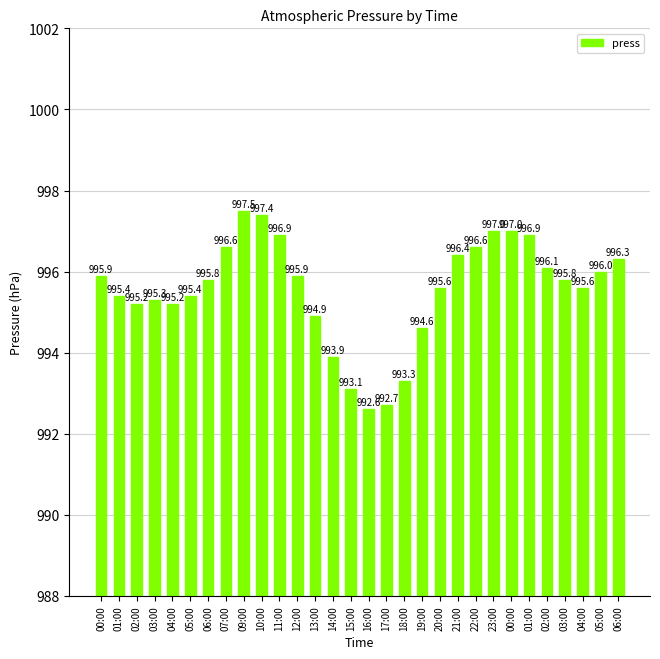

True or false: the data shows 1324.3 at 19:00.

False